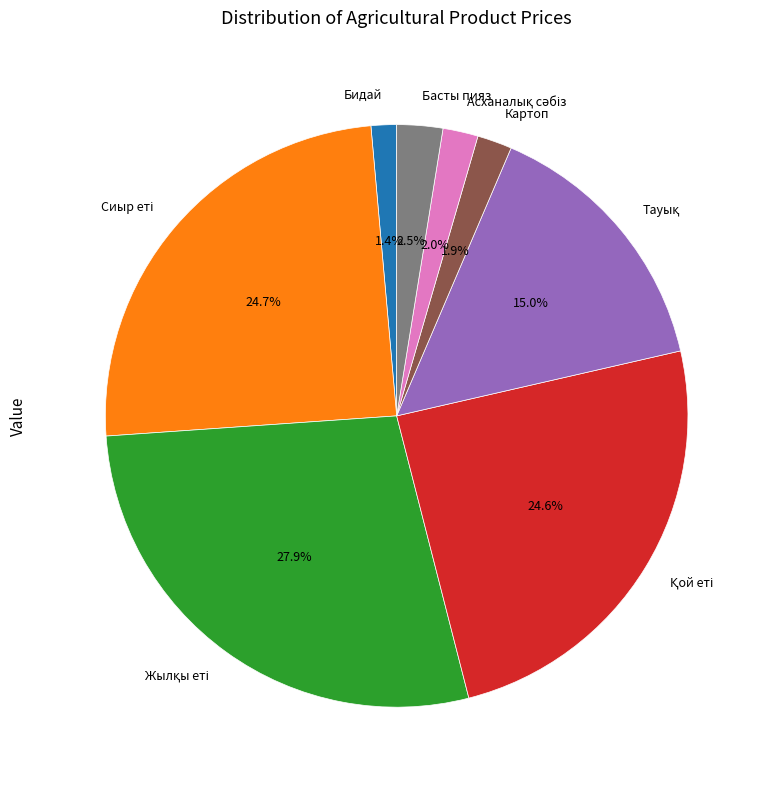

Does Басты пияз represent more than half of the total?

No